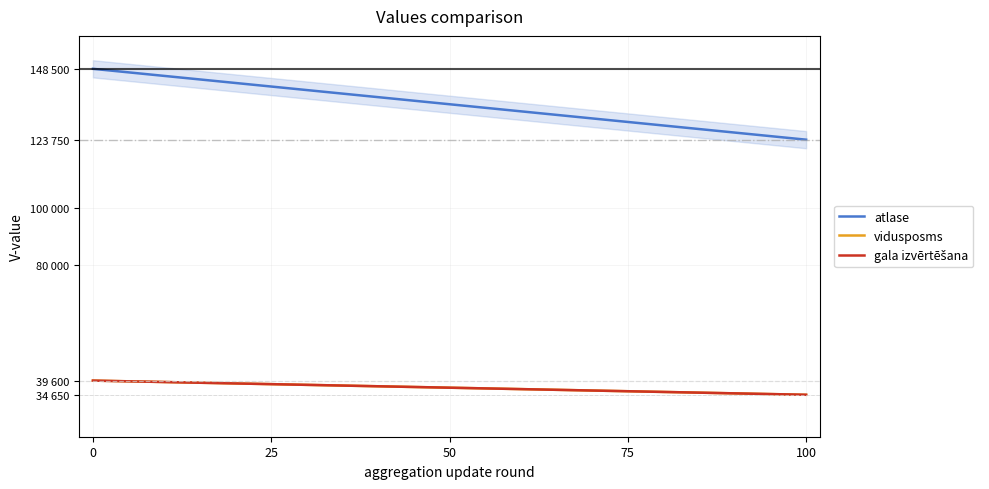

What is the minimum value shown in the chart?

34650